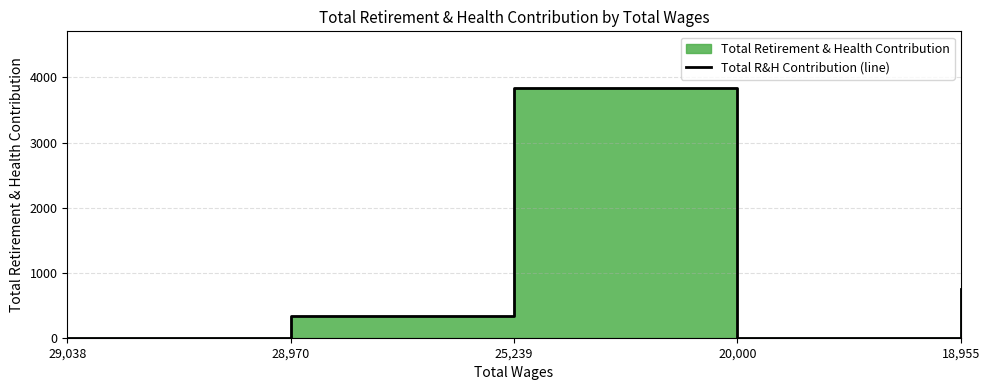

What is the difference between the maximum and second lowest values?

3841